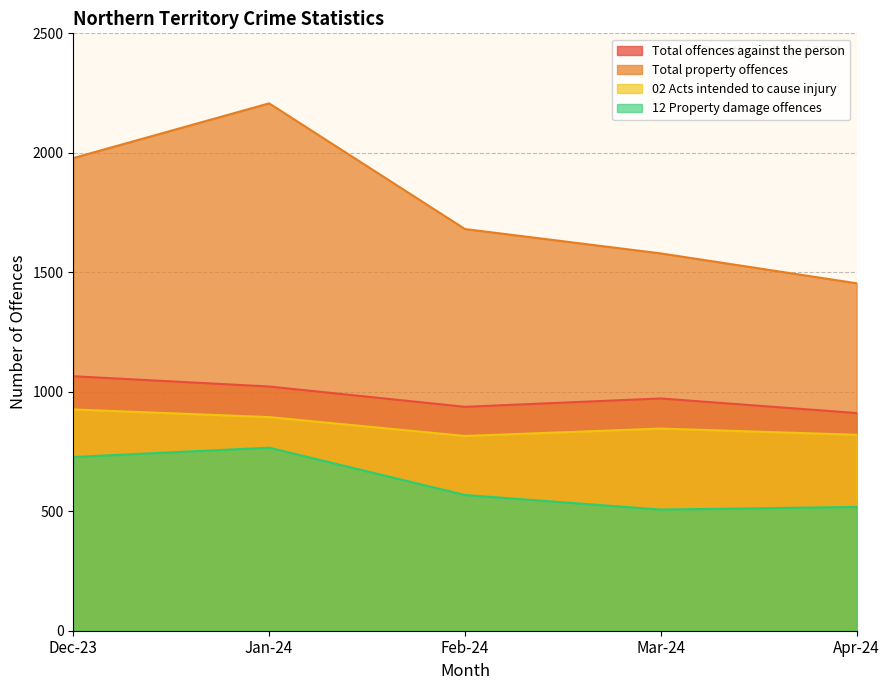

True or false: Total offences against the person and Total property offences intersect in this chart.

False